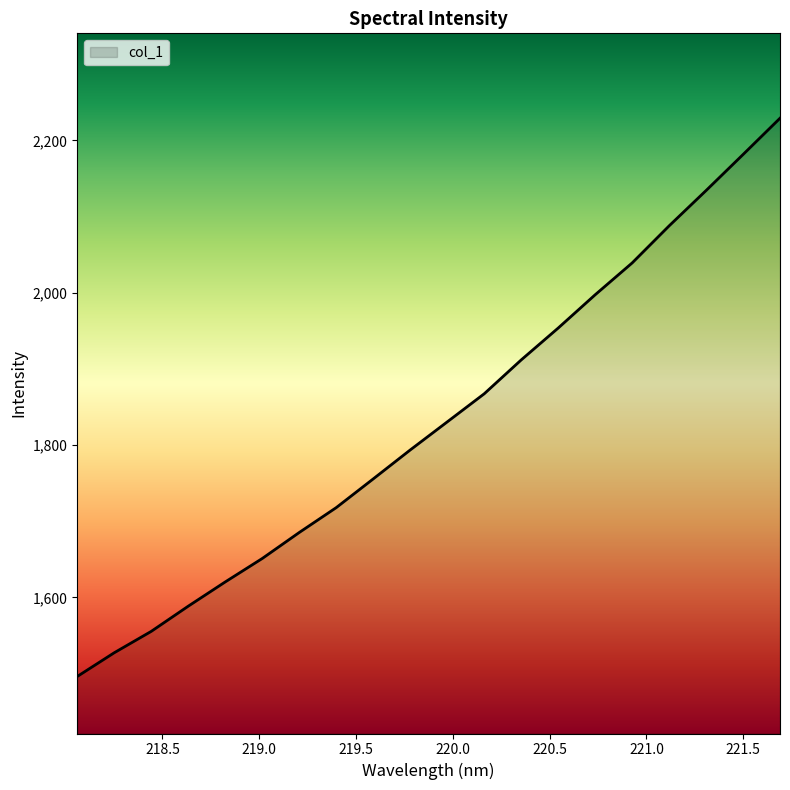

What is the sum of all values?

36622.2